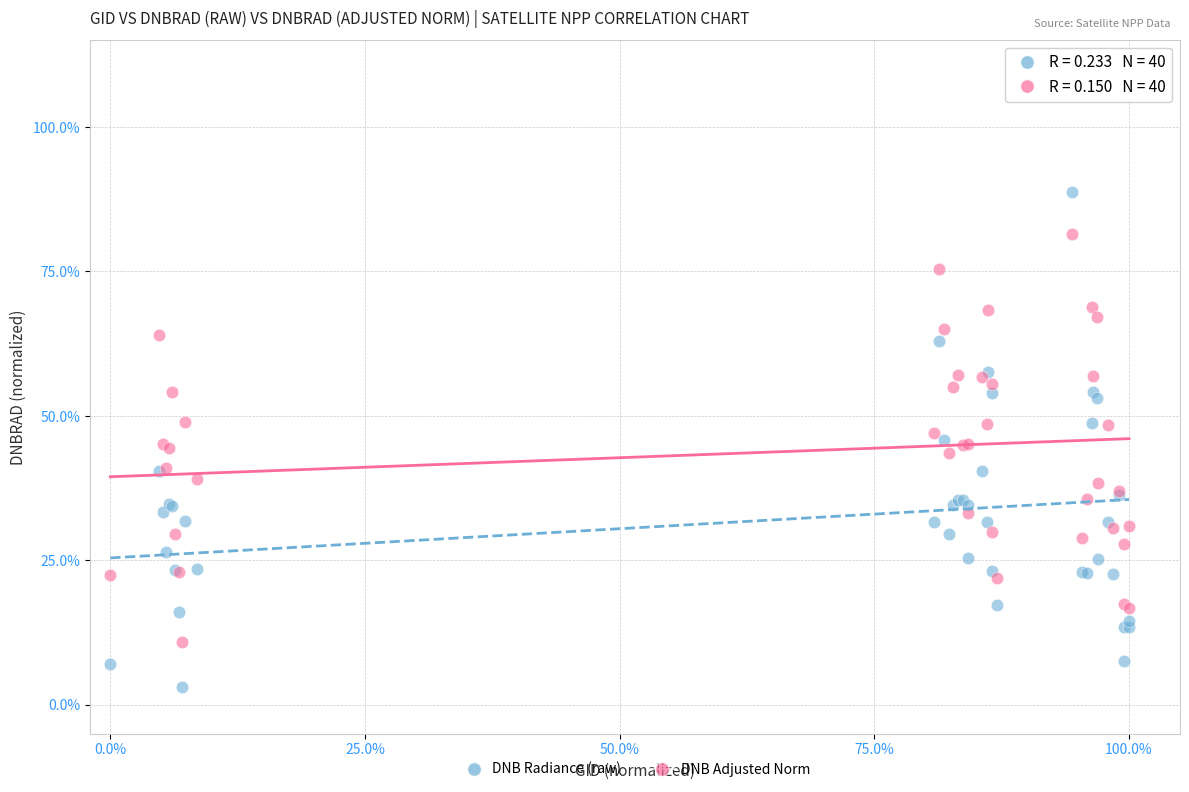

What are all the series names shown in the legend?

DNB Radiance (raw), DNB Adjusted Norm